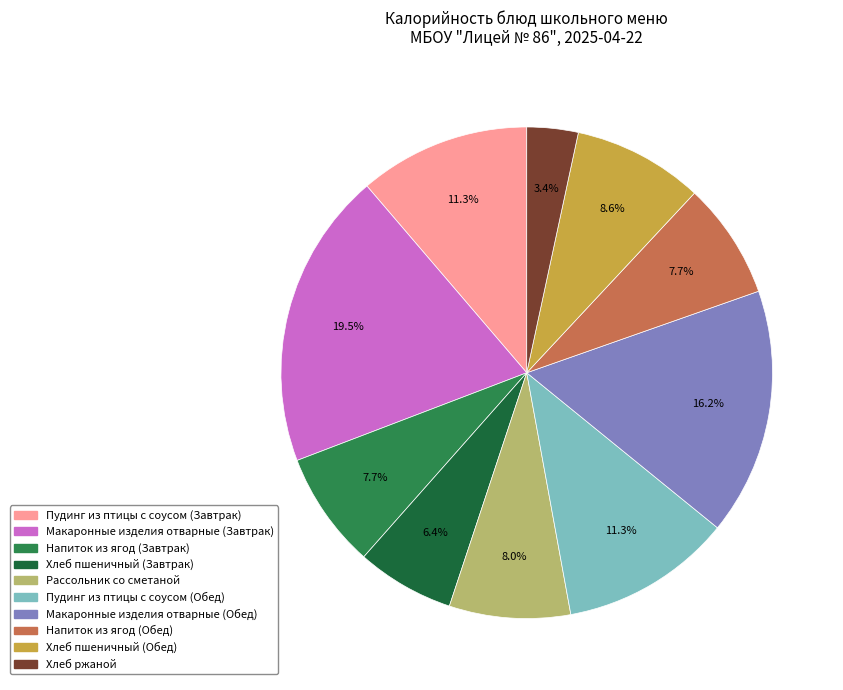

How many slices are in this pie chart?

10